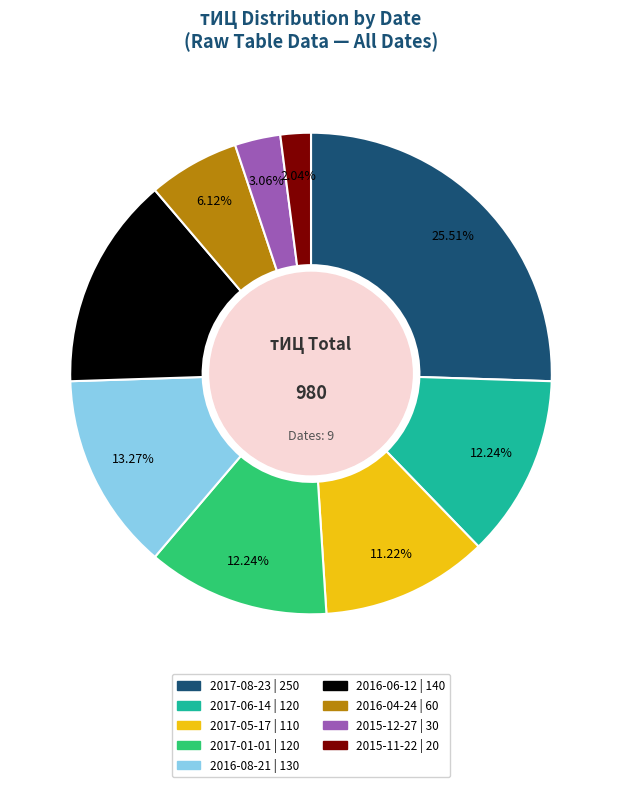

Does any single category account for the majority?

No